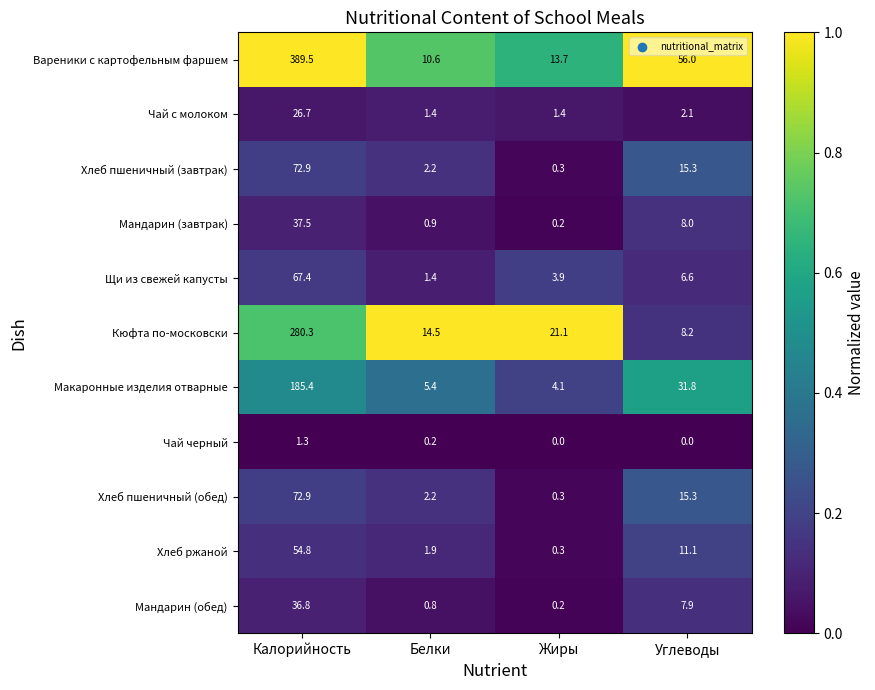

What is the difference between the second highest and second lowest values in the Вареники с картофельным фаршем series?

42.3